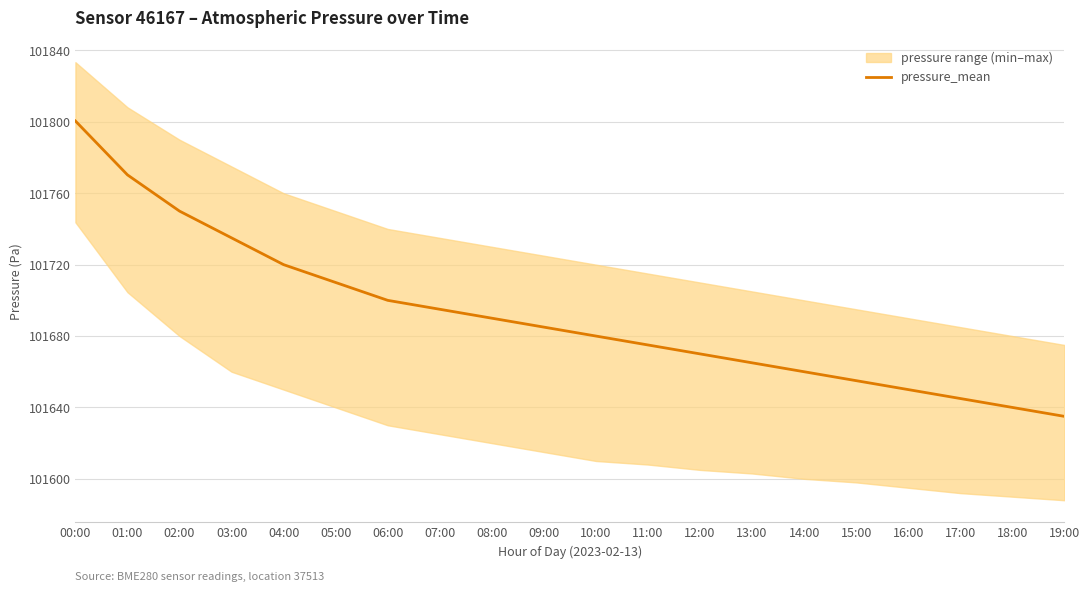

What is the difference between the maximum and minimum values?

165.5